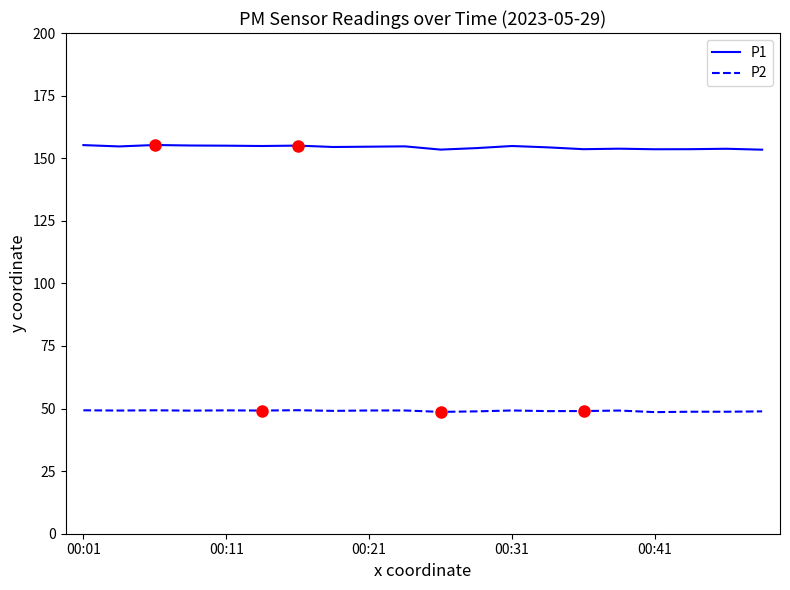

How many lines are shown in the chart?

2